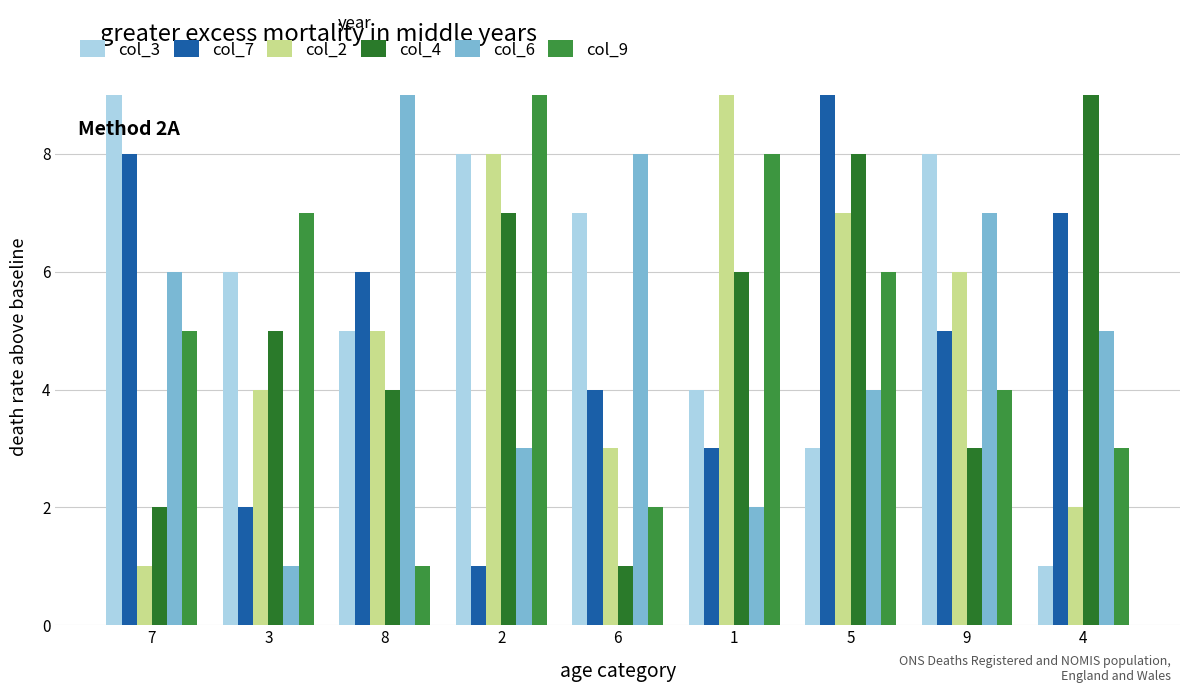

Read the col_2 value at 9.

6